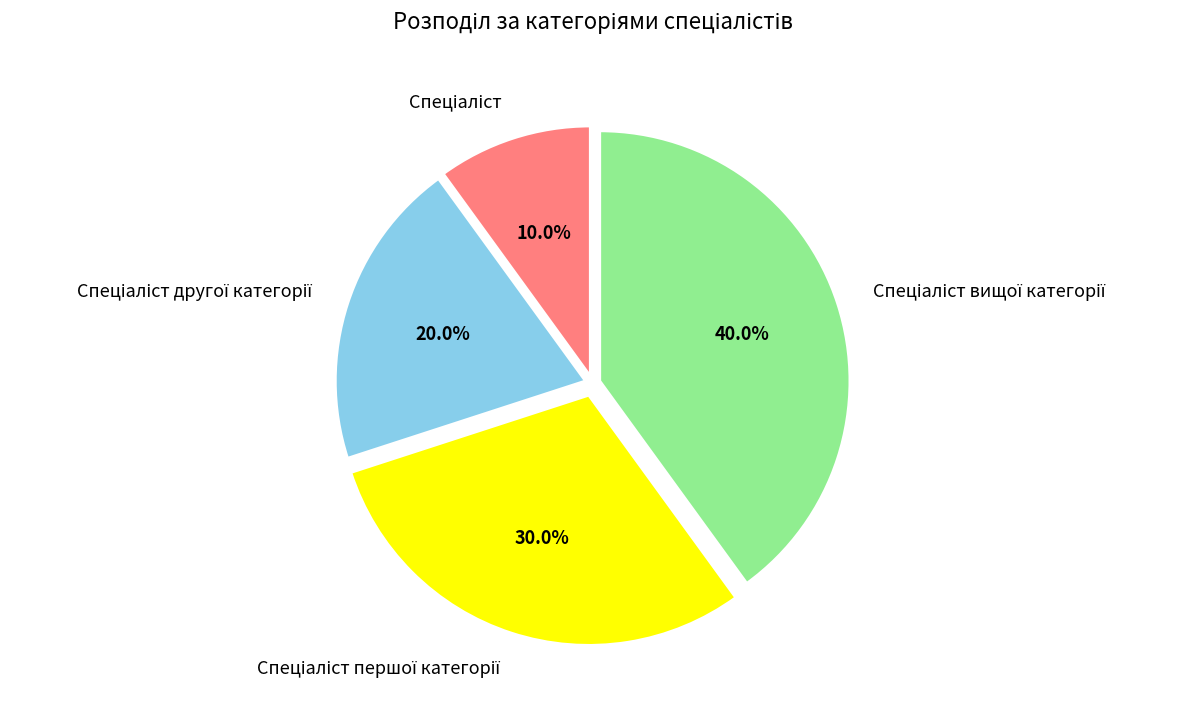

Is there a majority slice in this chart?

No